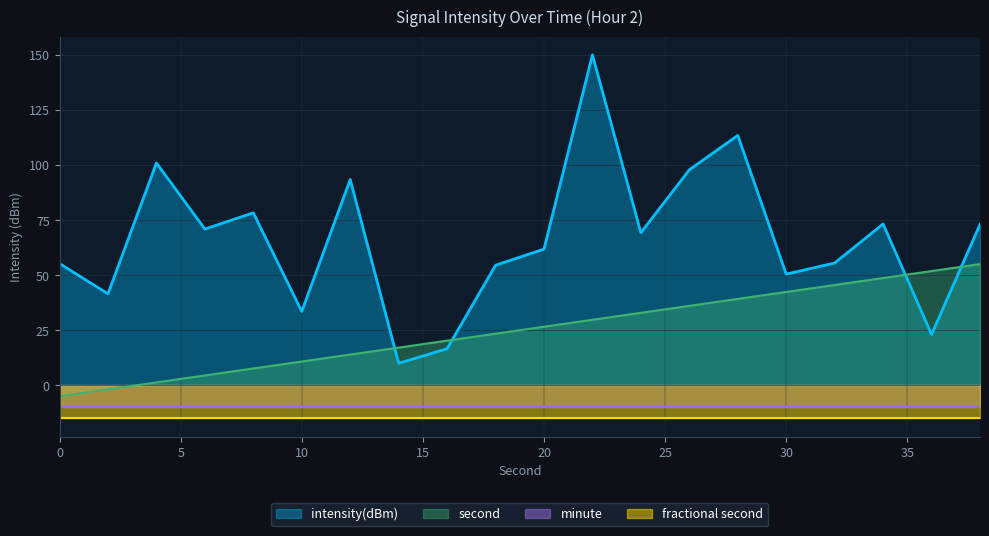

How many interior local valleys does the intensity(dBm) series have?

7